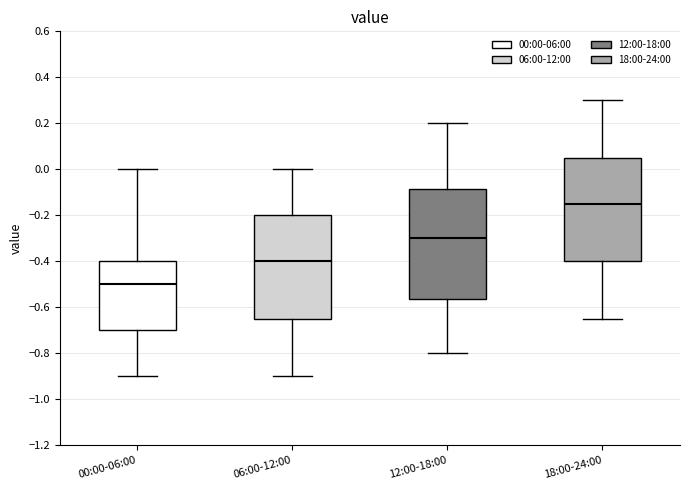

Reading left to right, read every box against the y-axis: the position of its median line, the range the box covers, and the ends of its whiskers. The values are not printed on the chart, so give them approximately, as read against the axis.

00:00-06:00: median -0.50, box -0.70 to -0.40, whiskers -0.90 to 0.00
06:00-12:00: median -0.40, box -0.64 to -0.20, whiskers -0.90 to 0.00
12:00-18:00: median -0.30, box -0.56 to -0.08, whiskers -0.80 to 0.20
18:00-24:00: median -0.14, box -0.40 to 0.06, whiskers -0.64 to 0.30